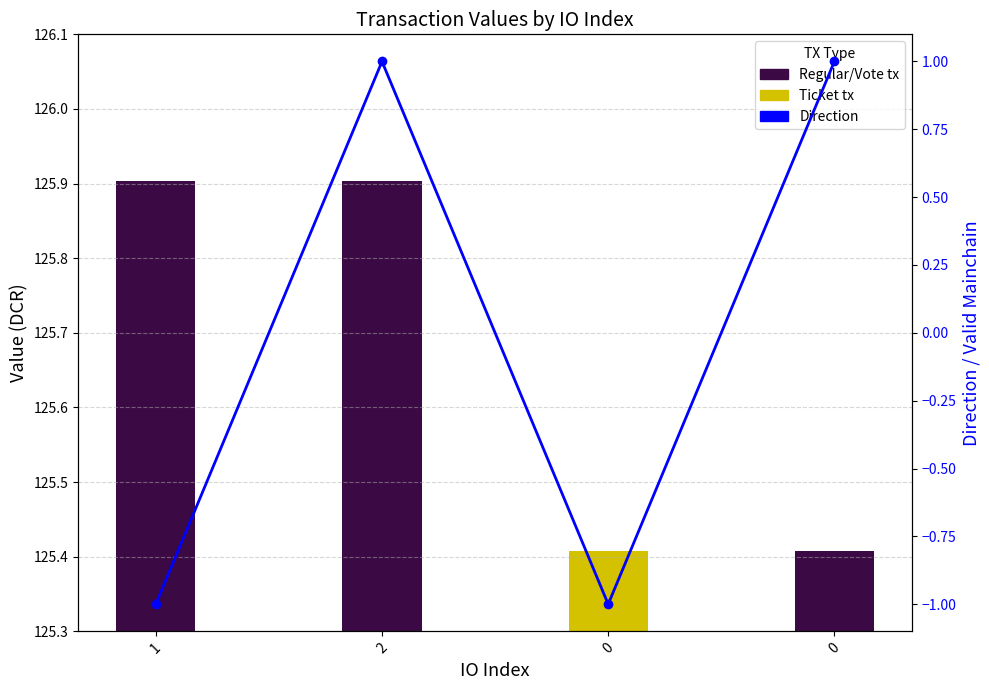

Is it true that the value at 0 is 2?

False